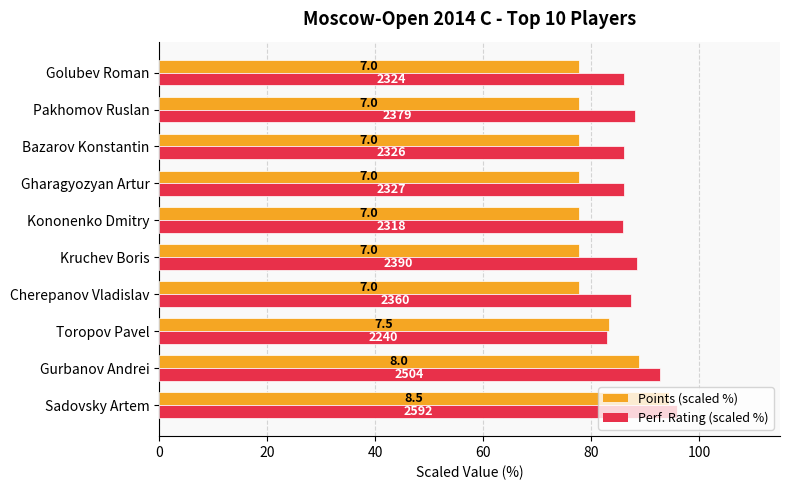

What are all the series names shown in the legend?

Points (scaled %), Perf. Rating (scaled %)